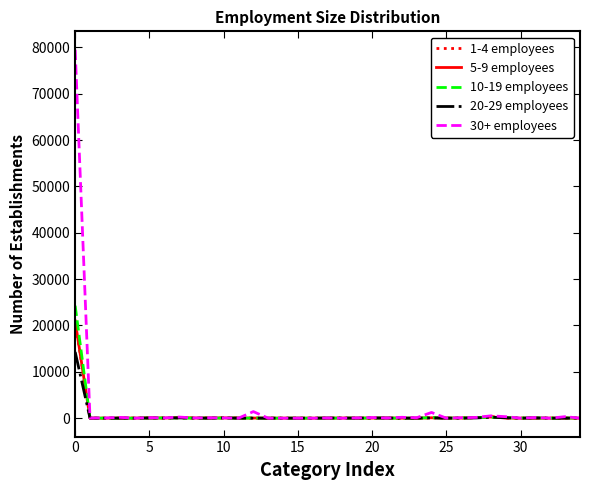

Which series has the largest range (max minus min)?

30+ employees